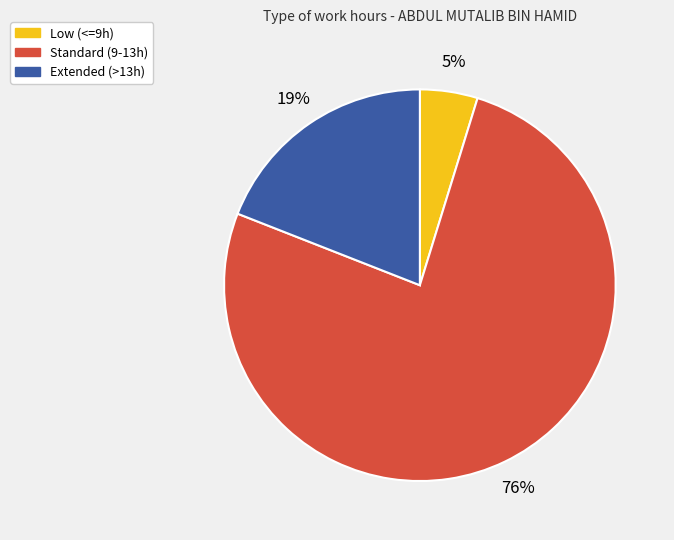

To the nearest percent, what is the difference between the largest and smallest slice percentages?

71%